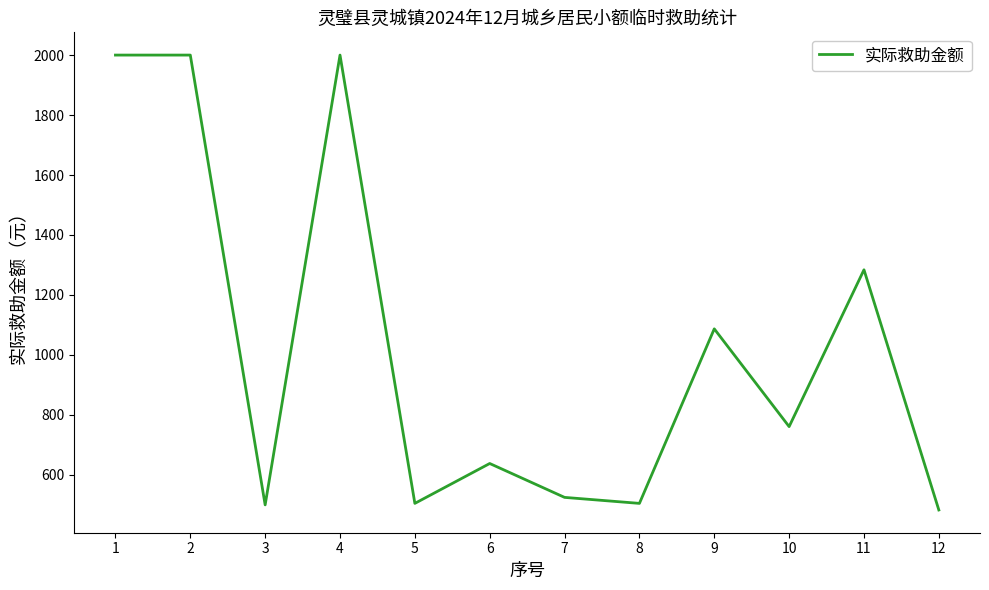

What is the average value?

1024